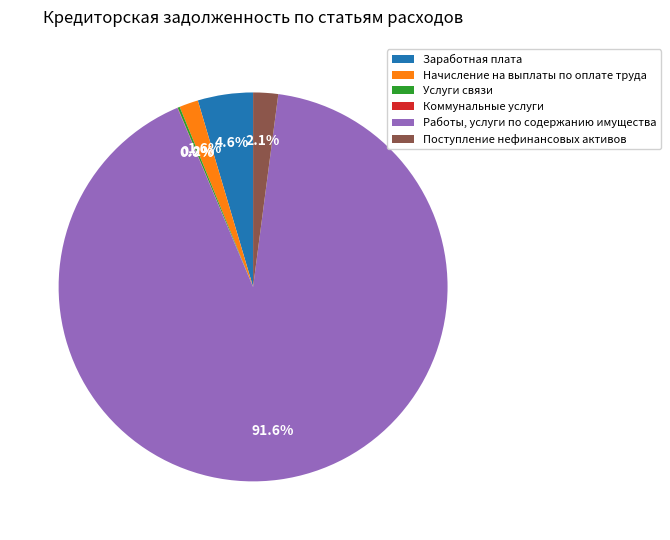

Which has a higher value, Заработная плата or Работы, услуги по содержанию имущества?

Работы, услуги по содержанию имущества